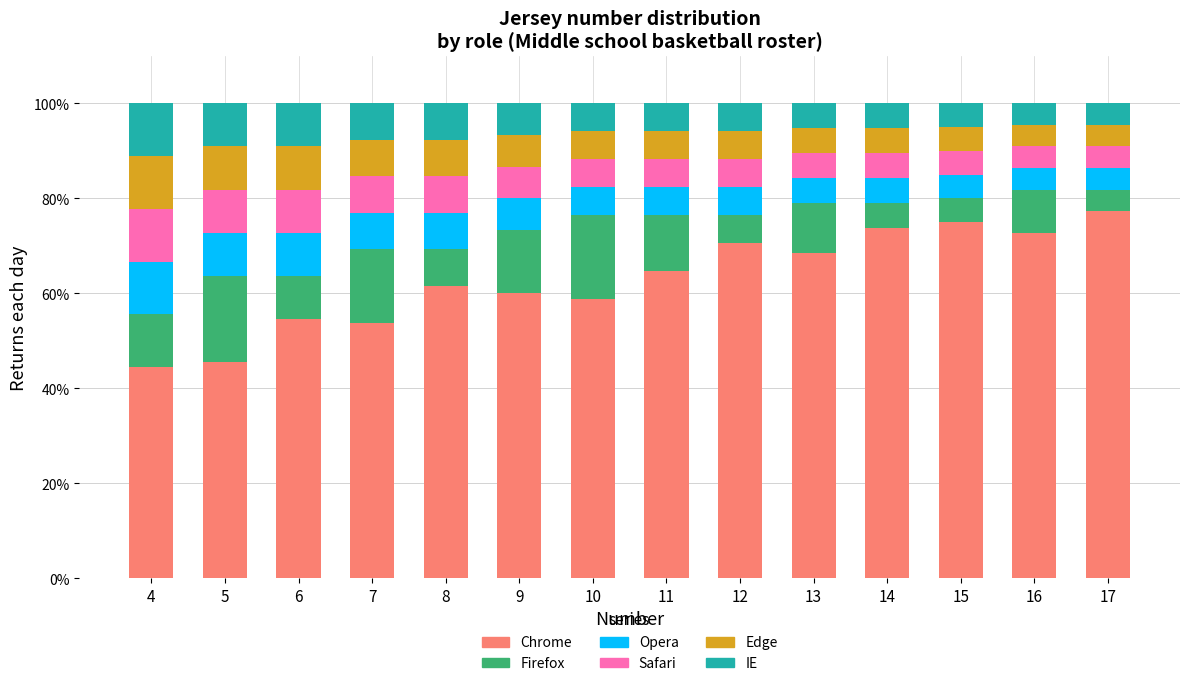

Is it true that Chrome equals 61.5 at 8?

True